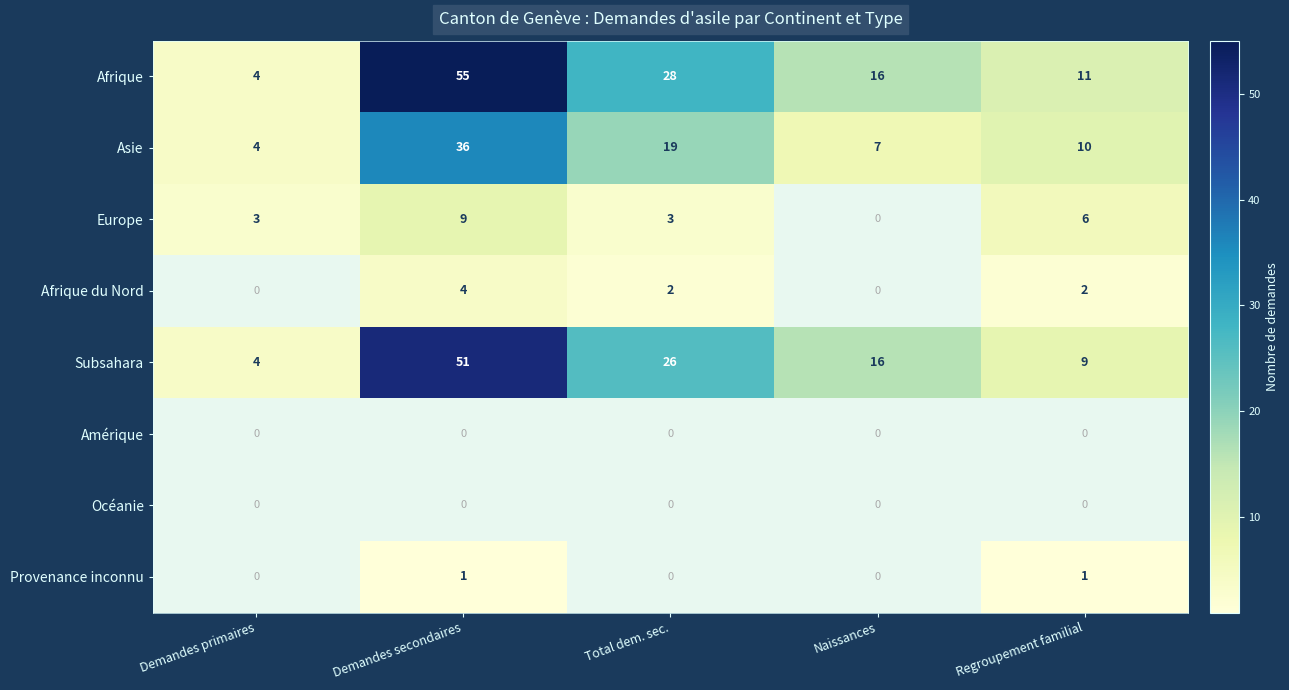

What is the sum of all Afrique du Nord values?

8